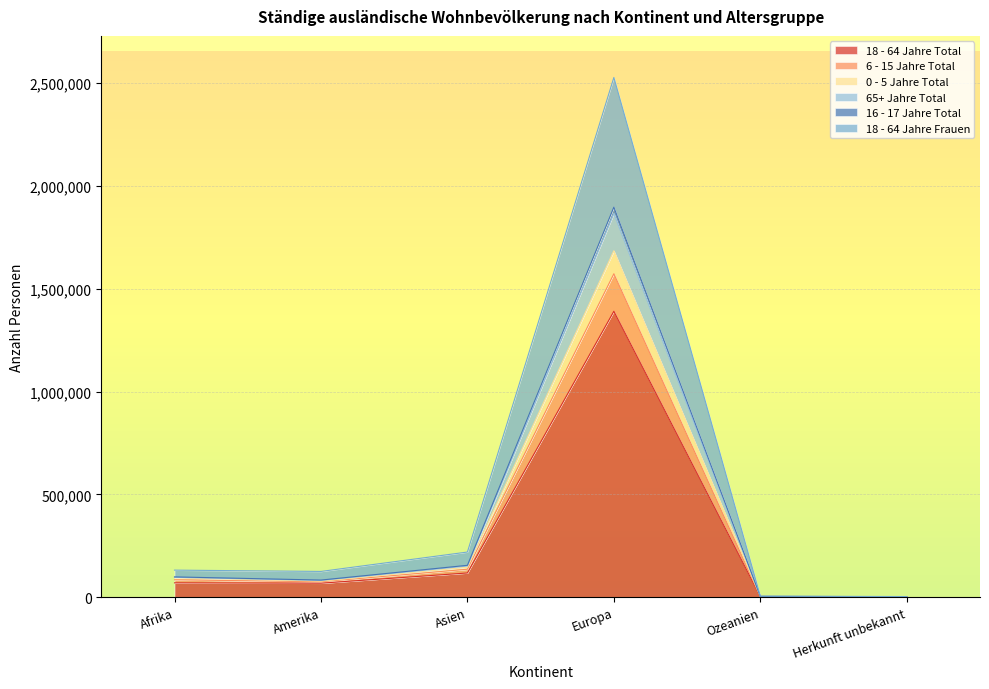

True or false: 65+ Jahre Total has more than 2 points higher than both neighbors.

False